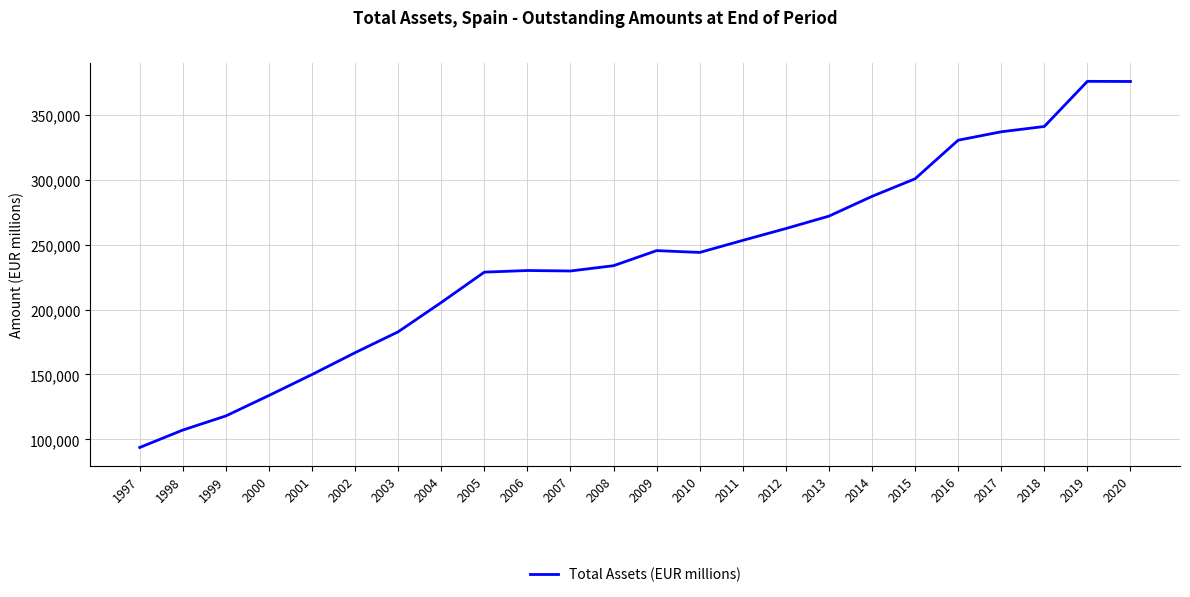

Between 2018 and 1999, which is larger?

2018